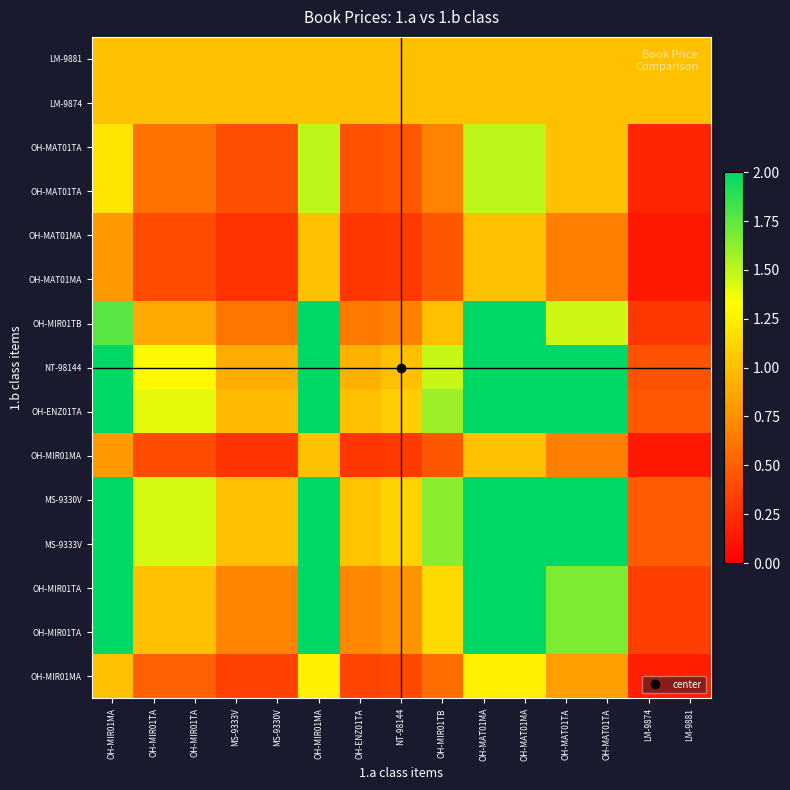

Which category has the highest value across all series?

OH-MIR01MA